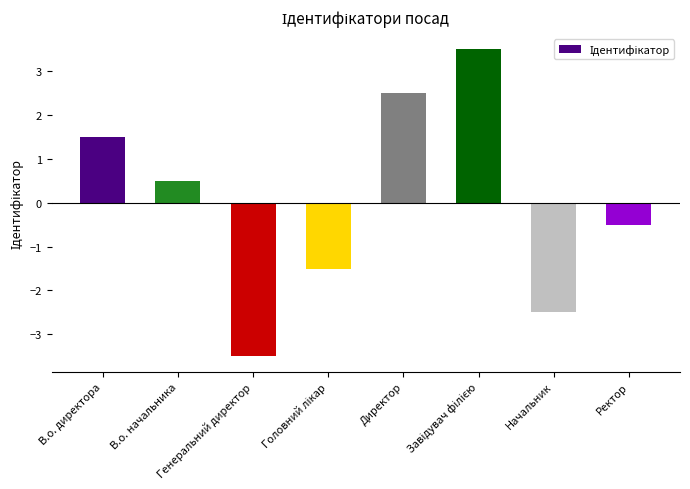

What is the difference between the values at Генеральний директор and Ректор?

3.0